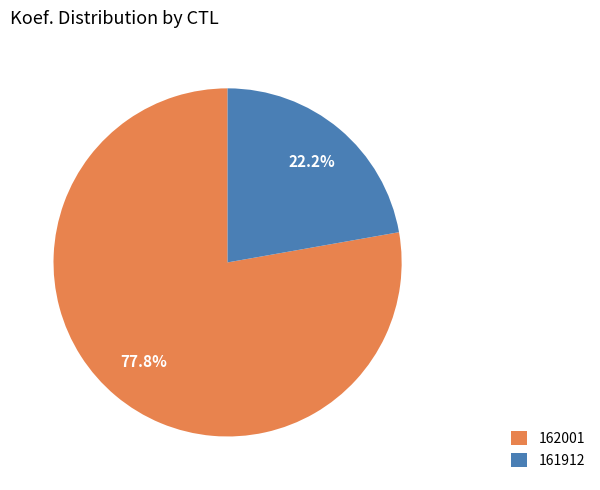

True or false: 161912 accounts for 22% of the total.

True